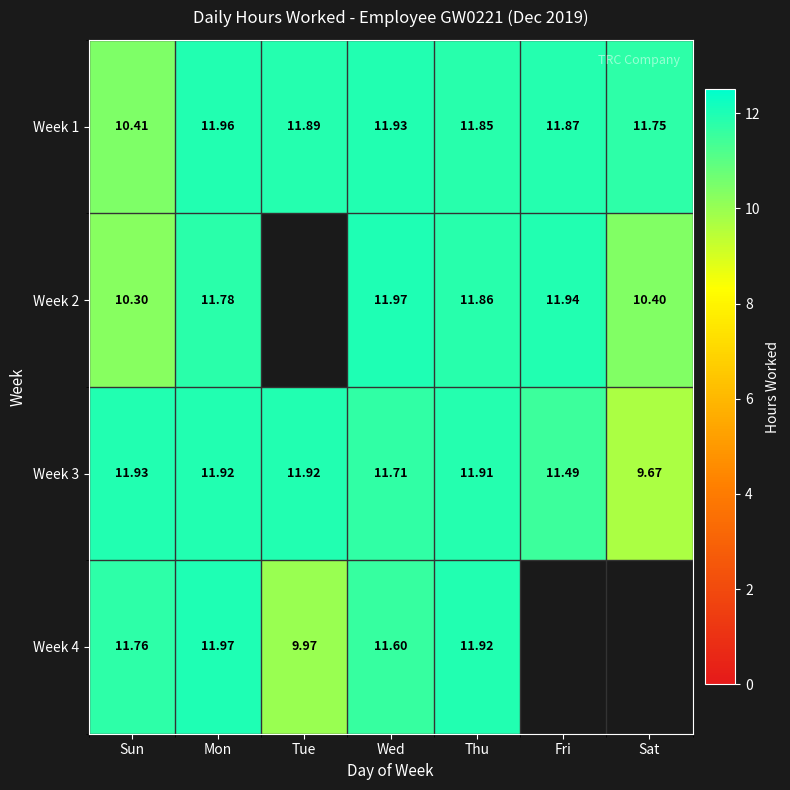

Count the number of data series in this chart.

4